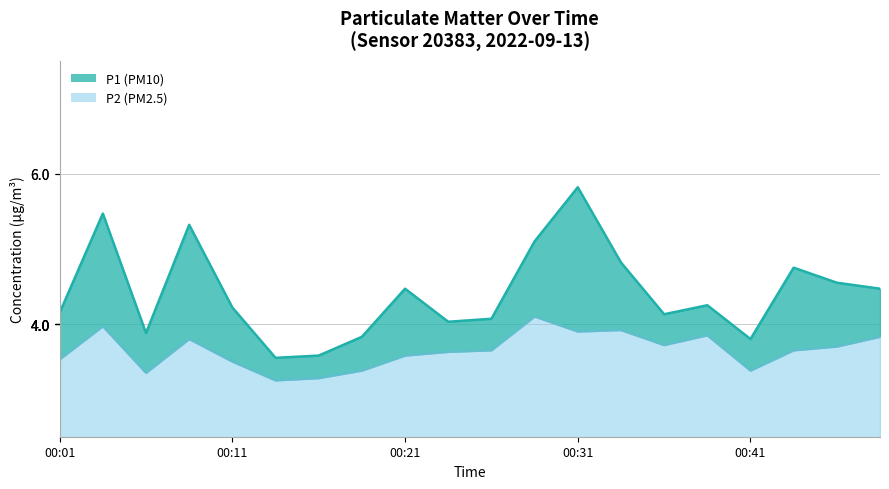

At which label does P1 (PM10) first exceed 4?

00:01